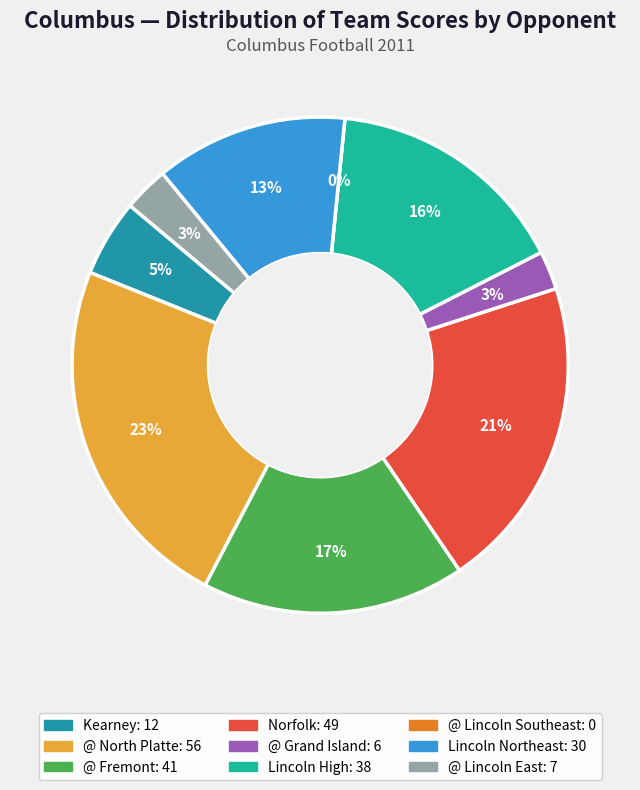

Do Kearney and @ Lincoln Southeast together represent more than half of the pie?

No